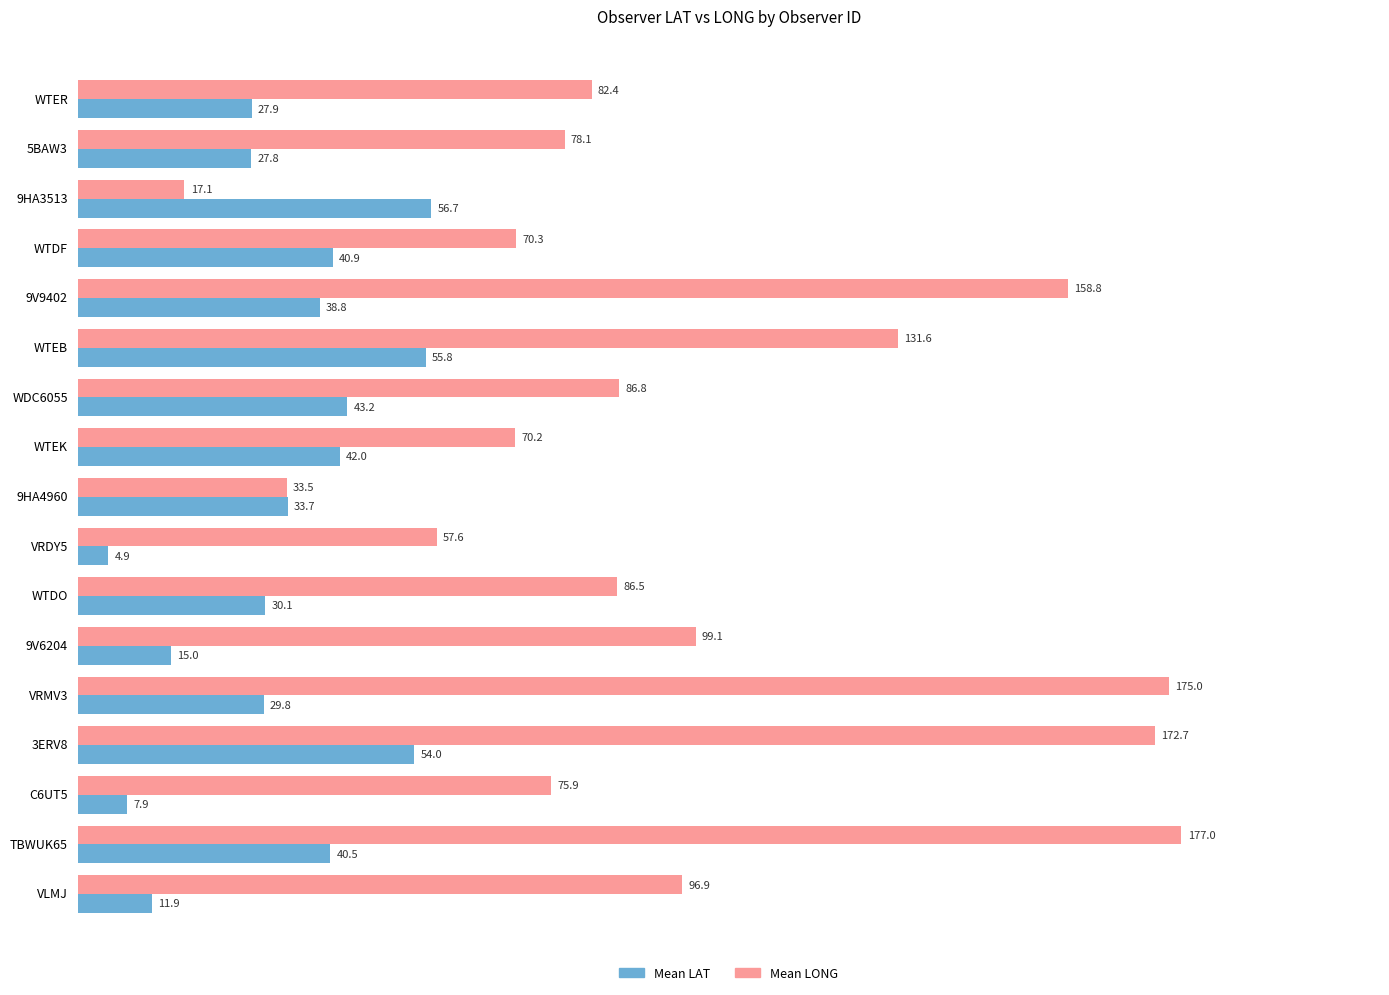

Which label corresponds to the largest value in the chart?

TBWUK65